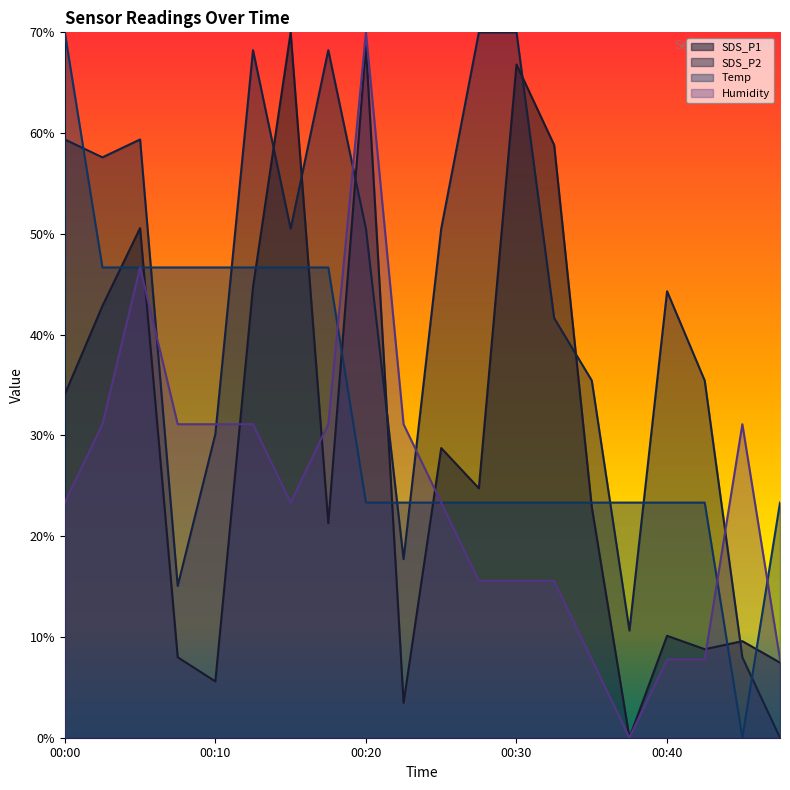

The value of SDS_P1 at 00:02 is 67.2. True or false?

False